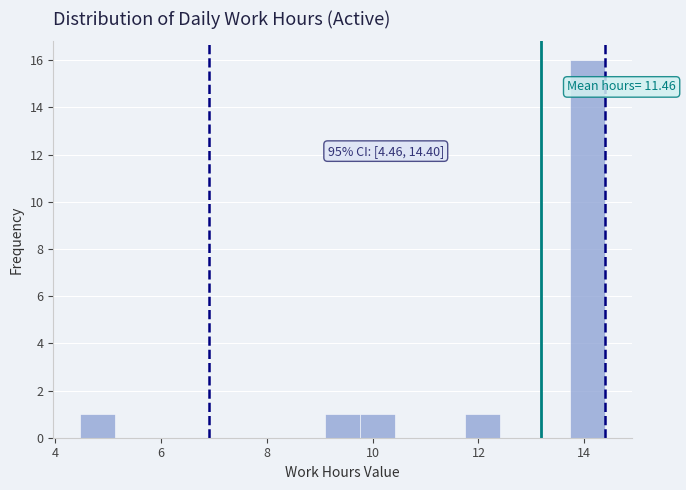

Around what value on the x-axis is the tallest bar? Give the approximate position of its centre, as read against the axis.

14.0